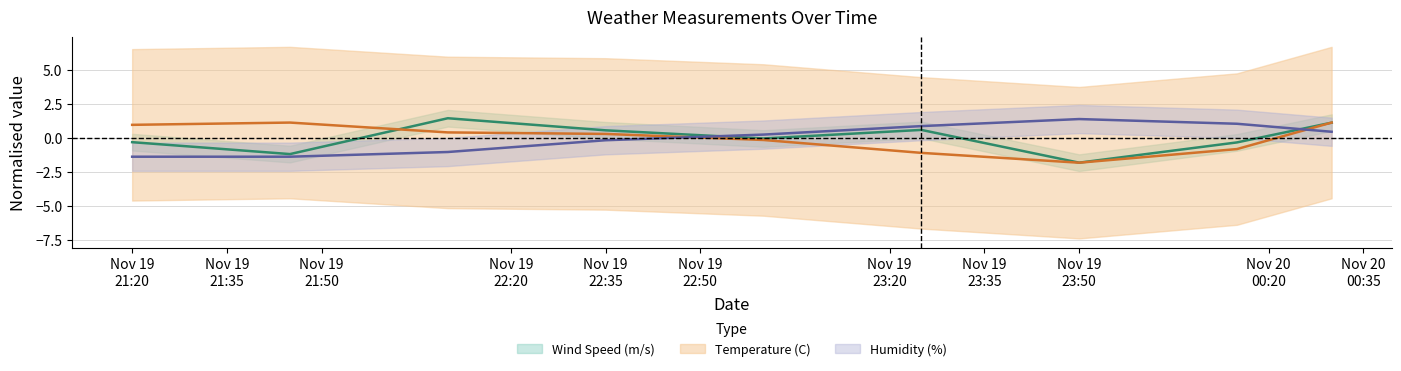

Which series has the largest total across all categories?

Humidity (%)